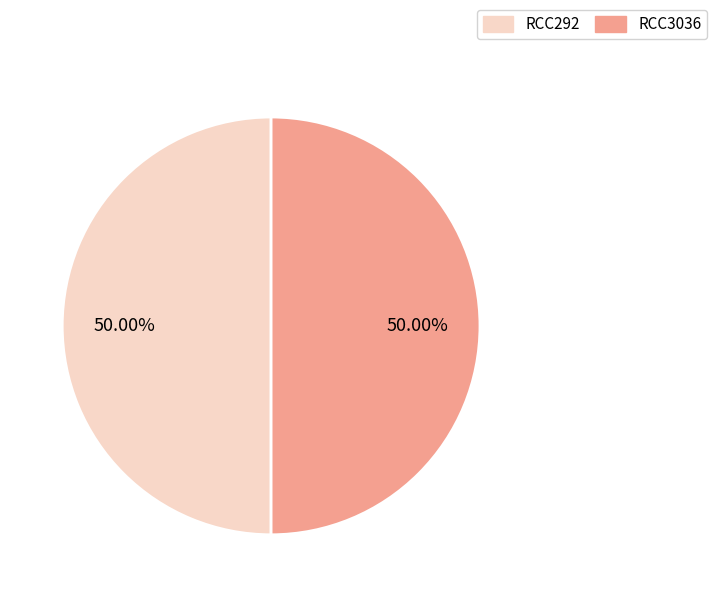

True or false: RCC3036 accounts for 38% of the total.

False